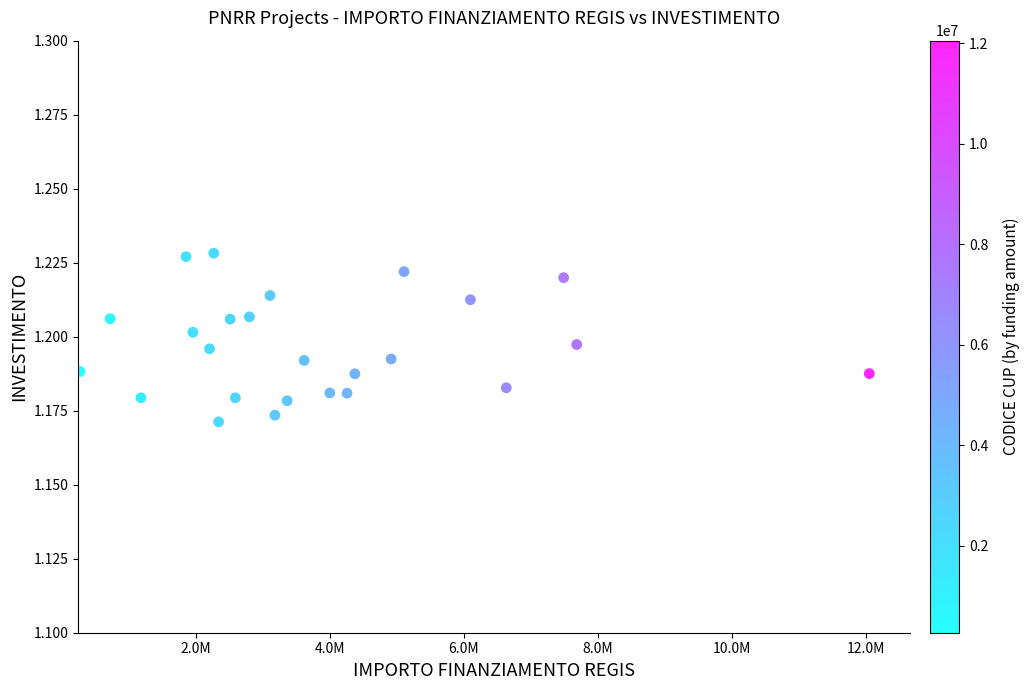

What is the range of X values (max minus min)?

11785900.0